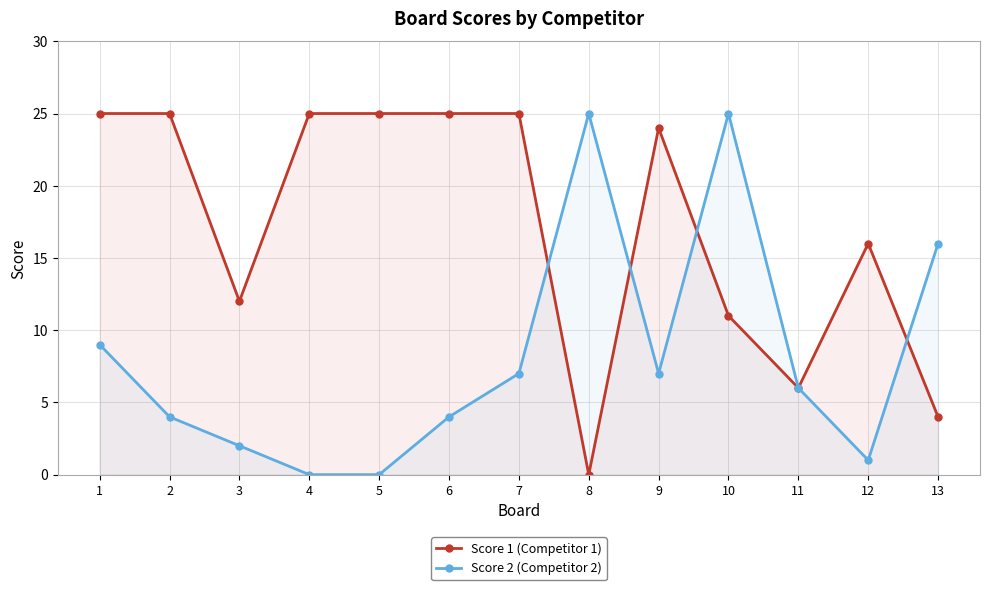

True or false: Score 1 (Competitor 1) and Score 2 (Competitor 2) intersect in this chart.

True